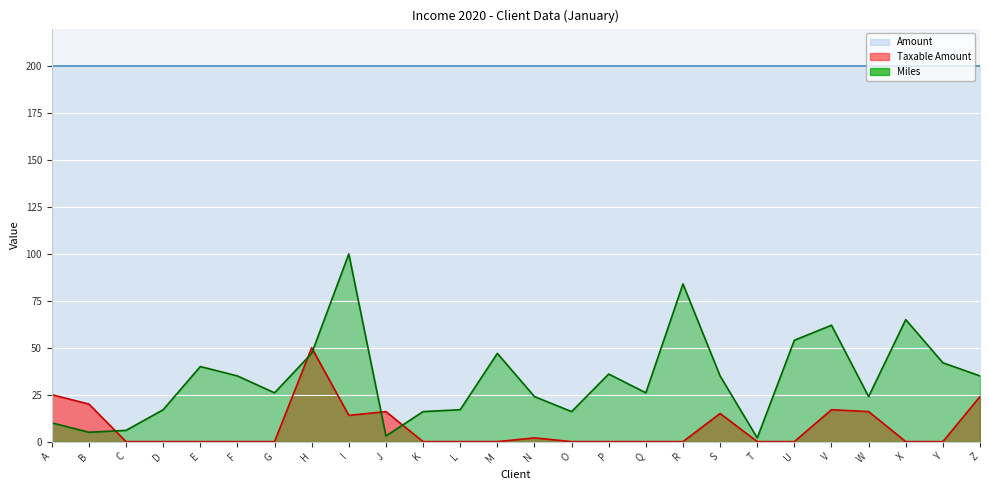

Which series changed the most between M and R?

Miles line